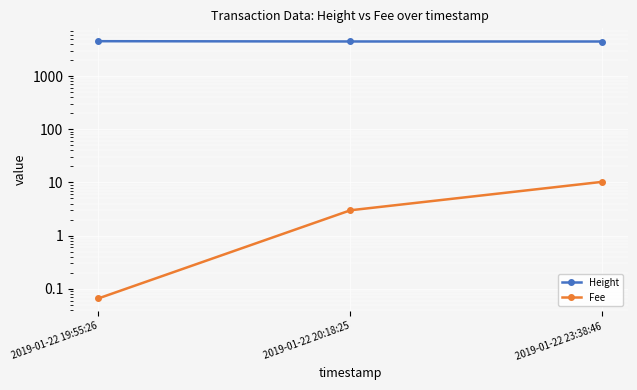

Reading right to left, transcribe all the data shown in this chart.

Height: 2019-01-22 23:38:46=4449.0	2019-01-22 20:18:25=4456.0	2019-01-22 19:55:26=4509.0
Fee: 2019-01-22 23:38:46=10.3	2019-01-22 20:18:25=3.0	2019-01-22 19:55:26=0.1